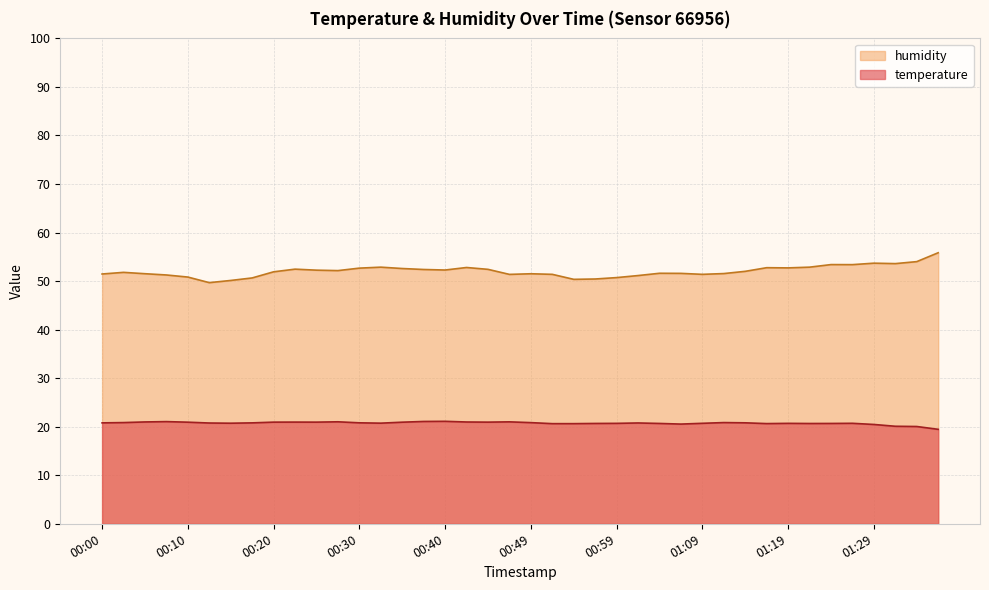

How many values in the temperature series are below 20?

1